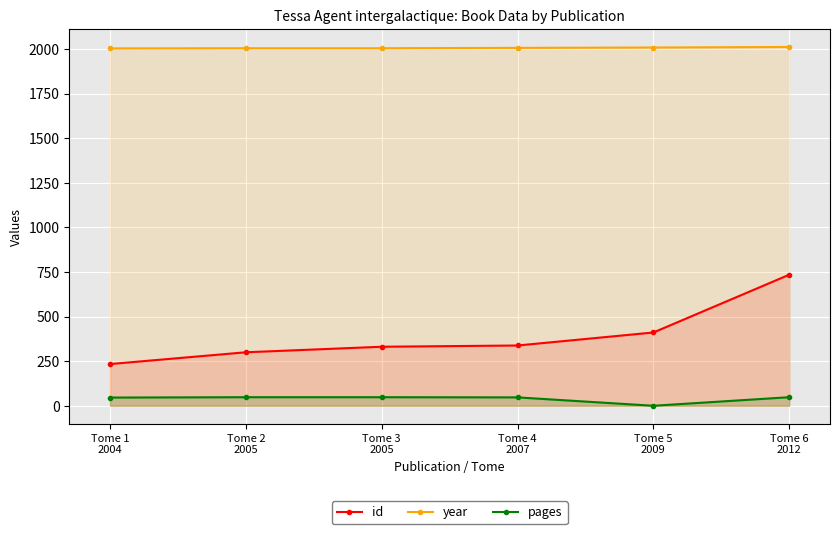

What is the highest value of the id series?

735